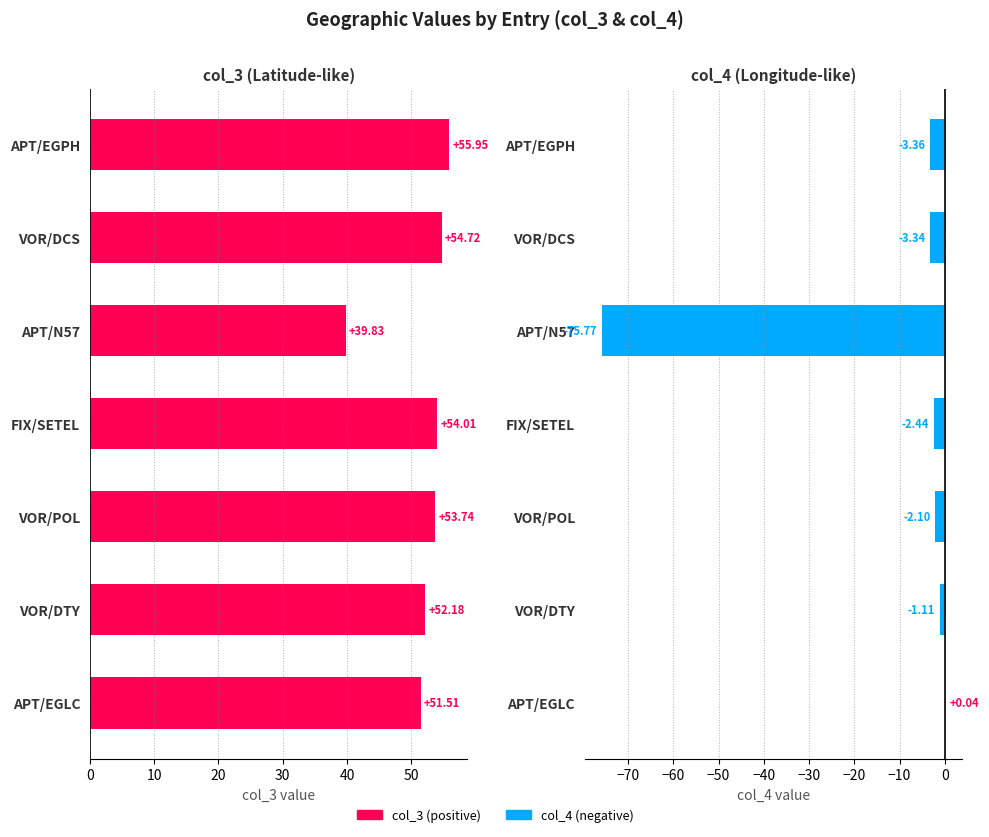

Rank the series by their maximum value, from highest to lowest.

col_3, col_4